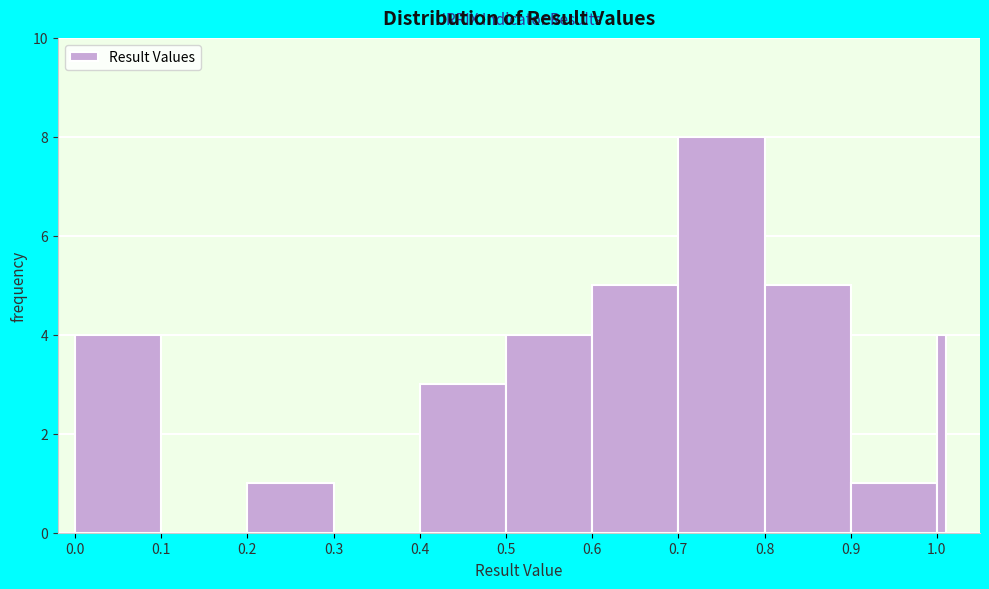

Read against the x-axis, roughly where is the centre of the tallest bar?

0.75